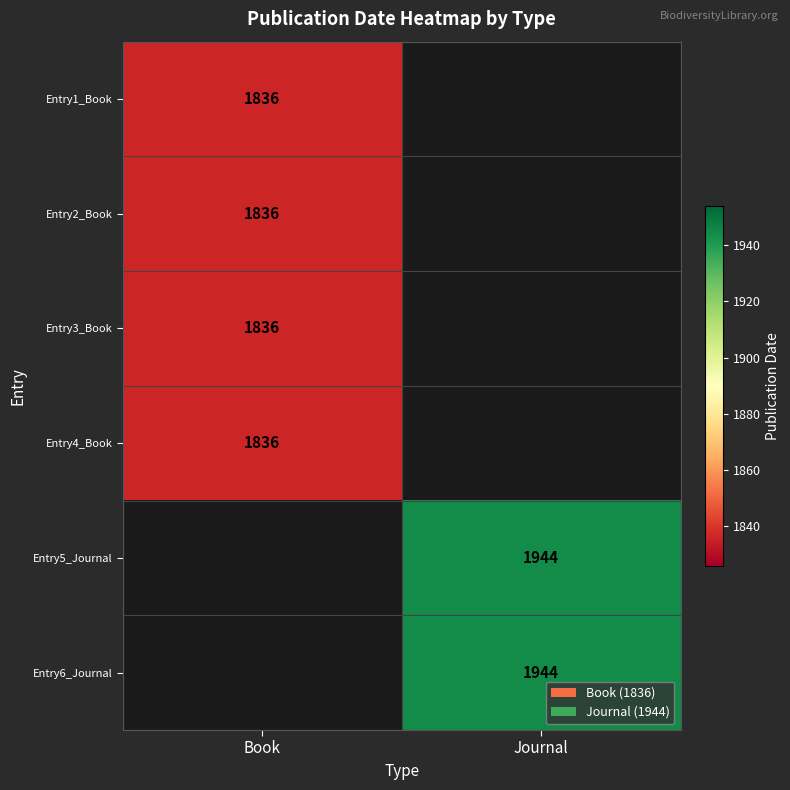

The Entry4_Book series shows 1836 at Book. True or false?

True